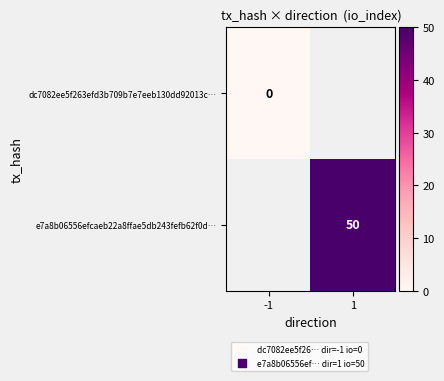

The dc7082ee5f263efd3b709b7e7eeb130dd92013c… series shows 0.0 at -1. True or false?

True